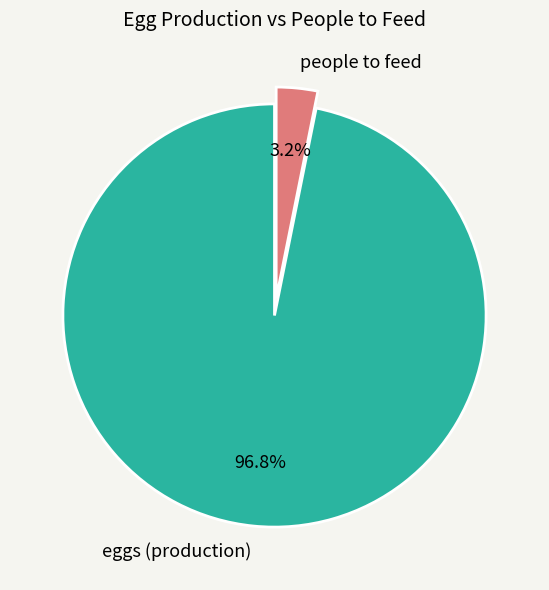

What percentage is the eggs (production) slice, to the nearest percent?

97%